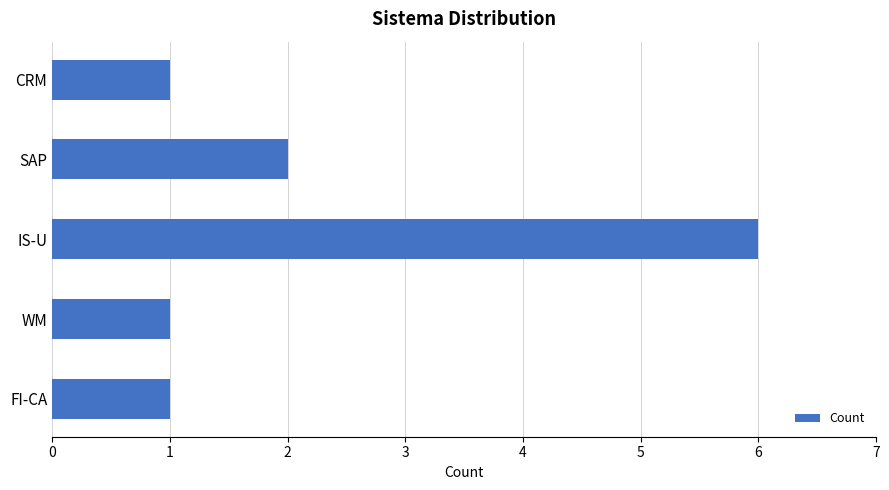

Does the chart contain any negative values?

No